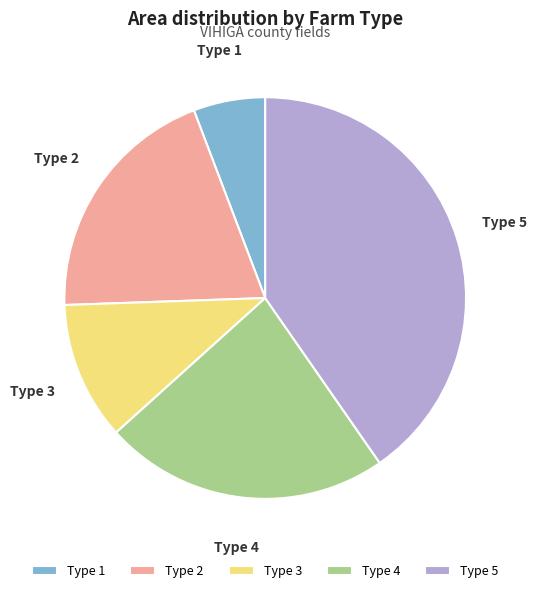

Which category has the biggest portion of the pie?

Type 5